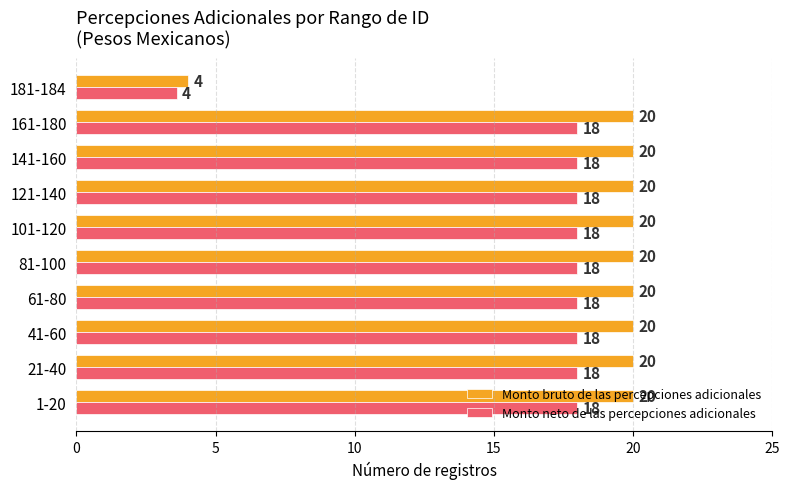

The value of Monto neto de las percepciones adicionales at 181-184 is 5.6. True or false?

False